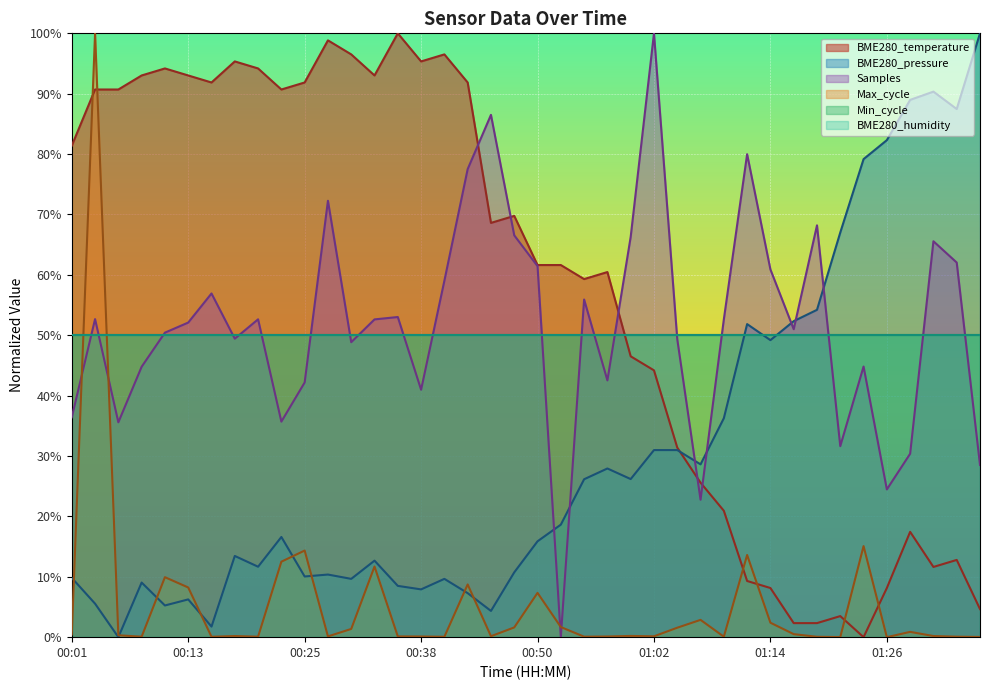

At which category does the chart reach its minimum across all series?

01:24